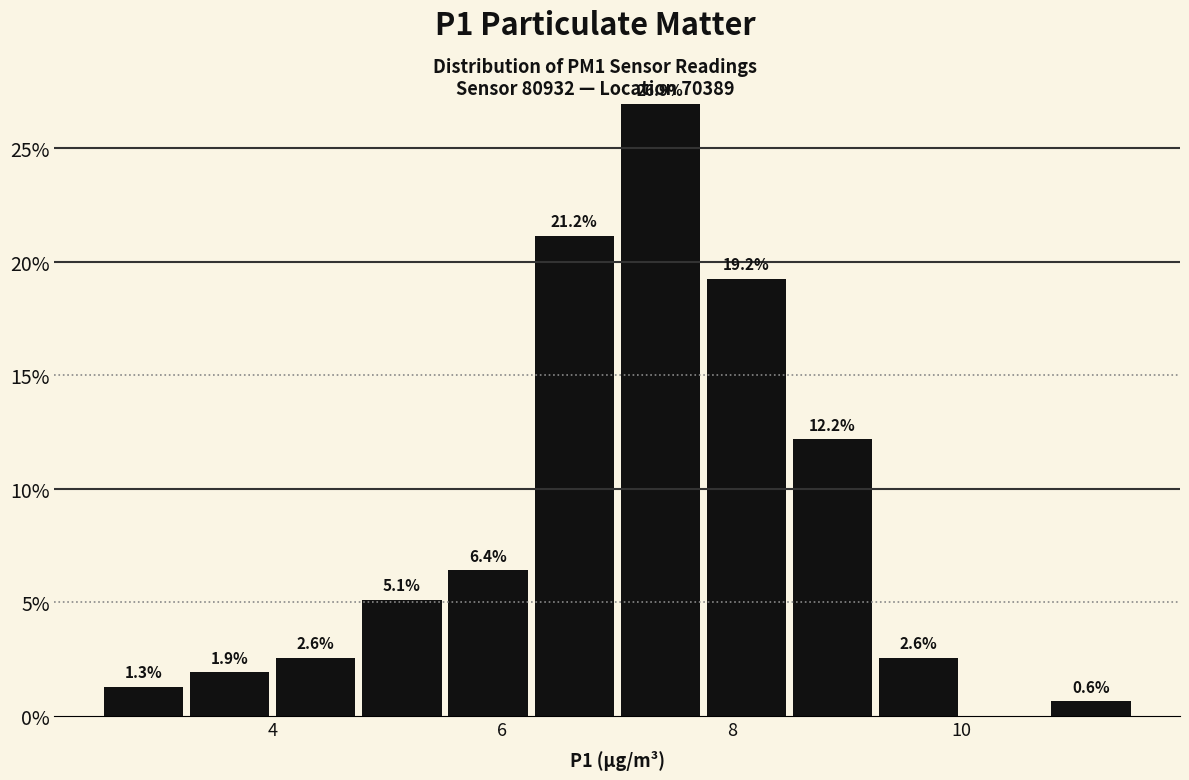

Around what value on the x-axis is the tallest bar? Give the approximate position of its centre, as read against the axis.

7.4